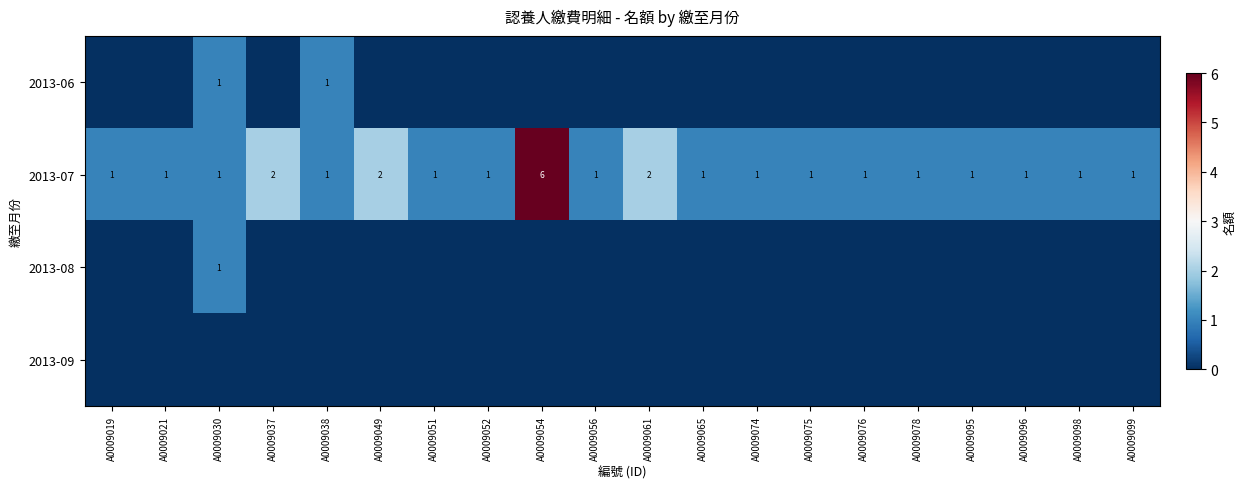

Which category has the highest value across all series?

A0009054